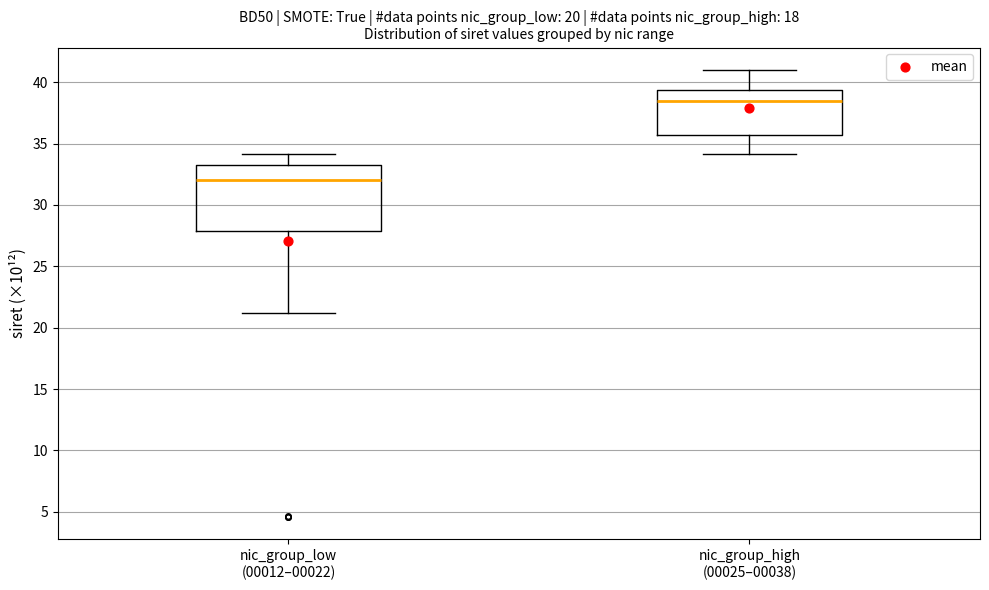

Reading left to right, read every box against the y-axis: the position of its median line, the range the box covers, and the ends of its whiskers. The values are not printed on the chart, so give them approximately, as read against the axis.

nic_group_low (00012–00022): median 32.0, box 28.0 to 33.5, whiskers 21.0 to 34.0
nic_group_high (00025–00038): median 38.5, box 35.5 to 39.5, whiskers 34.0 to 41.0